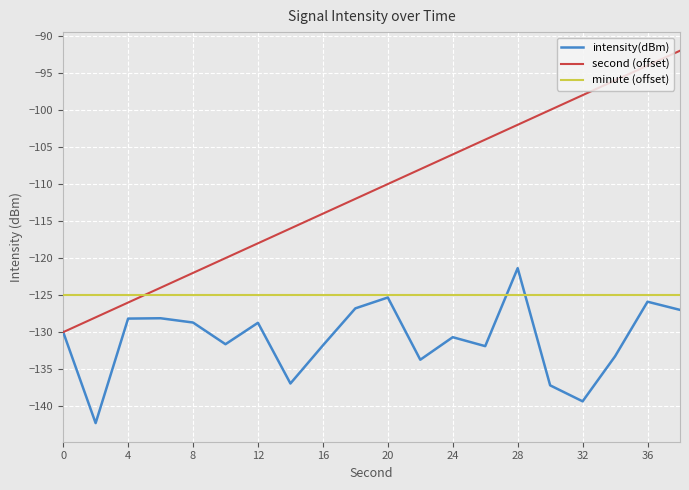

What is the average value of the minute (offset) series?

-125.0